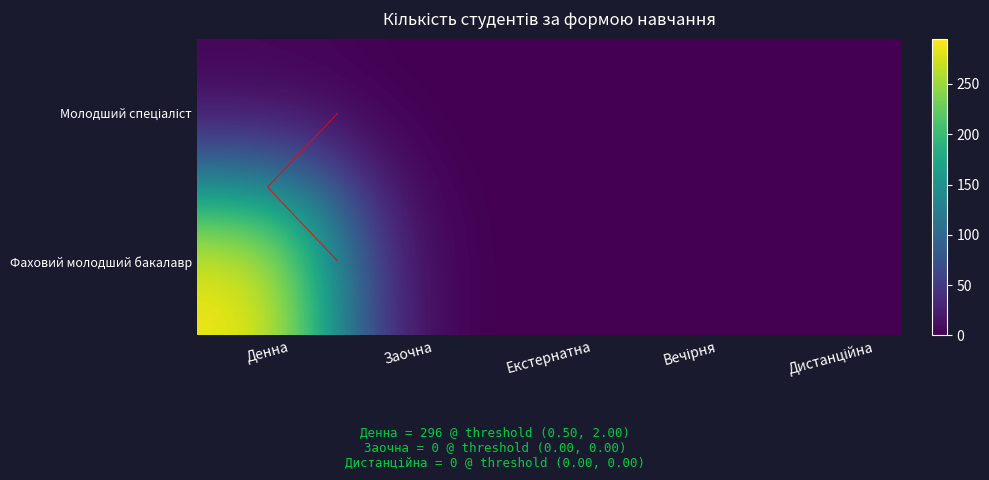

Which has a higher value, Заочна or Дистанційна?

Заочна